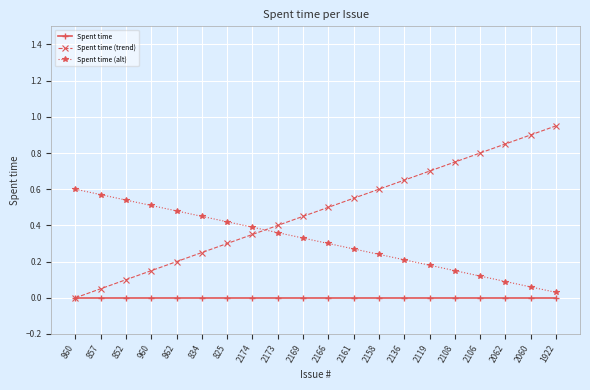

How many lines are shown in the chart?

3